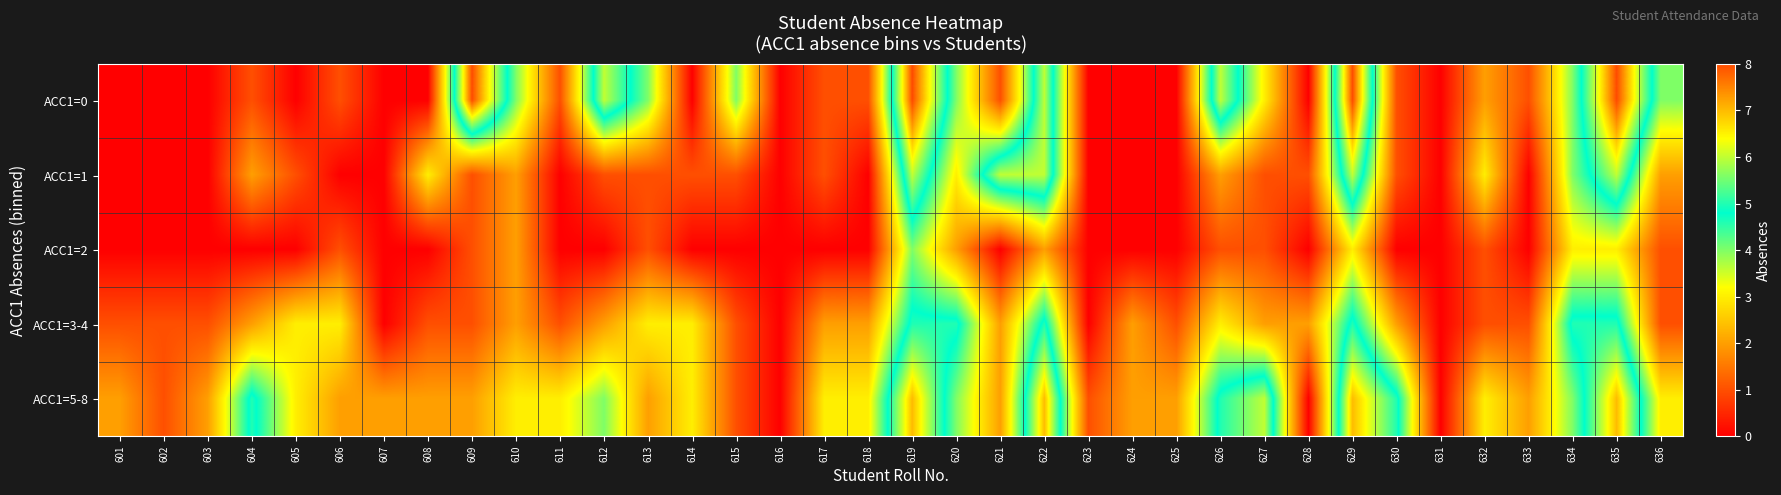

What is the maximum value shown in the chart?

8